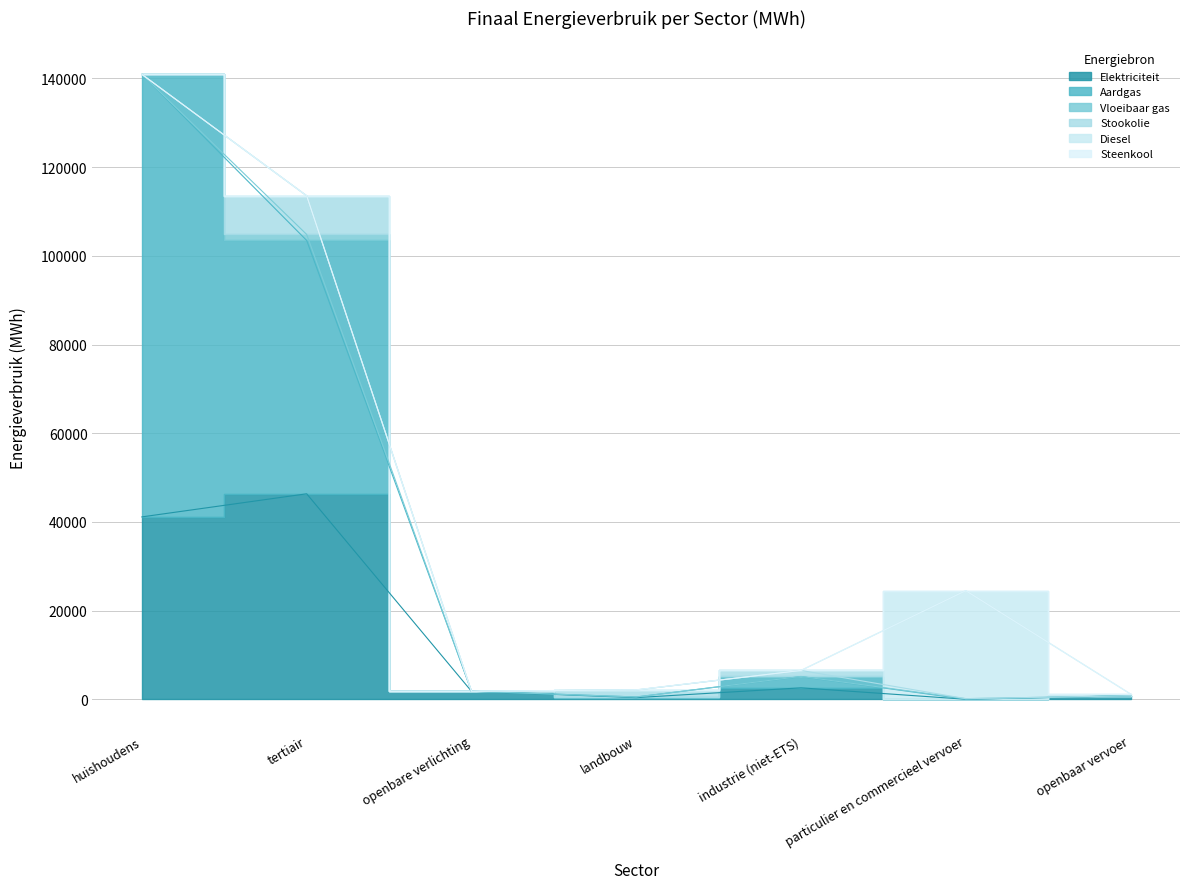

What is the difference between the second highest and minimum values in the Elektriciteit series?

41125.0